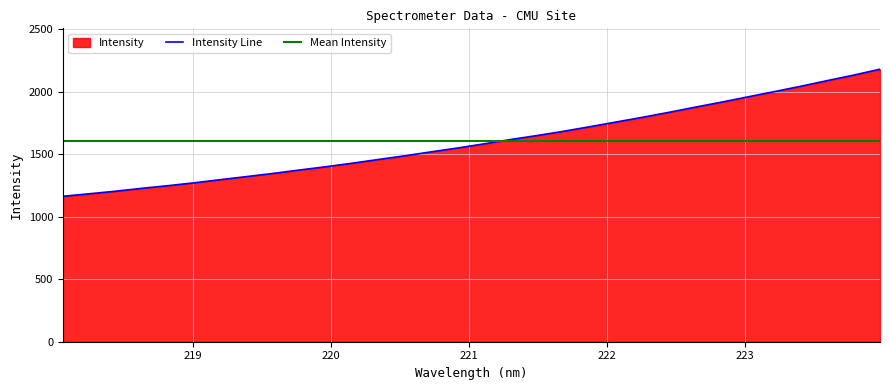

Rank the categories by value from highest to lowest.

223.9802, 223.7895, 223.5987, 223.408, 223.2172, 223.0264, 222.8355, 222.6447, 222.4538, 222.263, 222.0721, 221.8812, 221.6902, 221.4993, 221.3083, 221.1174, 220.9264, 220.7354, 220.5444, 220.3533, 220.1623, 219.9712, 219.7801, 219.589, 219.3979, 219.2067, 219.0156, 218.8244, 218.6332, 218.442, 218.2508, 218.0596